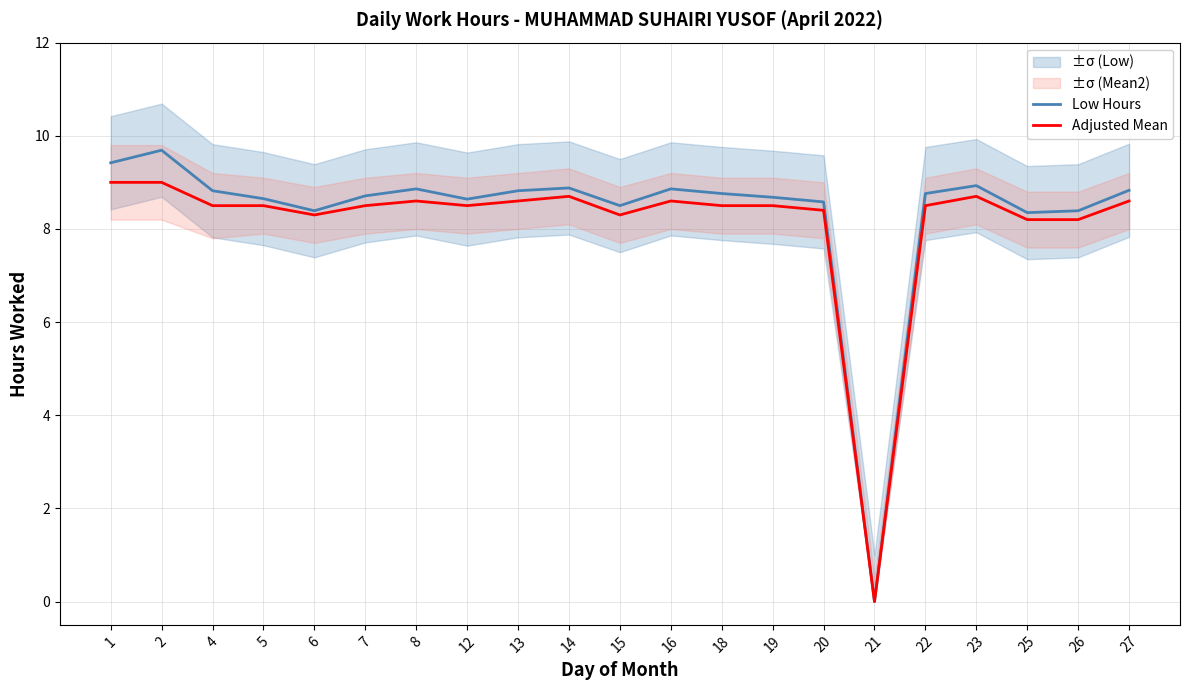

True or false: Adjusted Mean and Low Hours cross at least once.

False